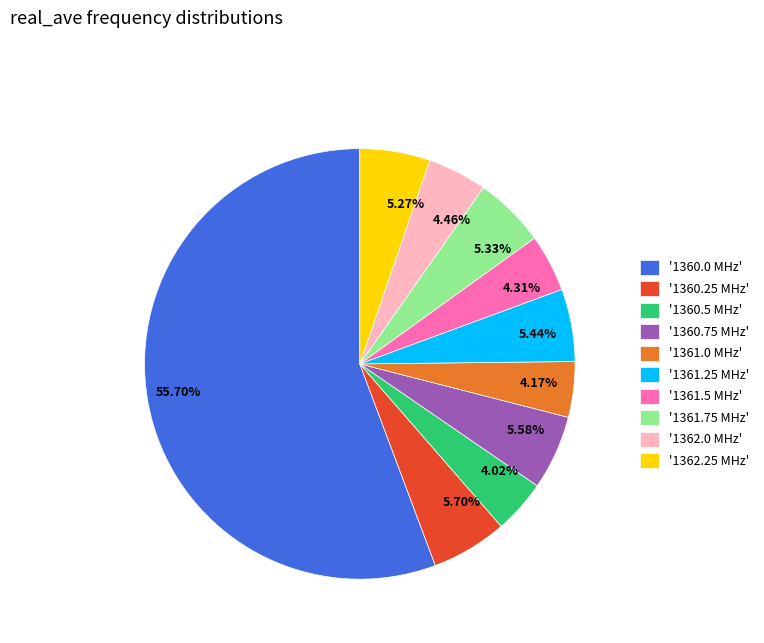

To the nearest percent, what is the difference between the largest and smallest slice percentages?

52%